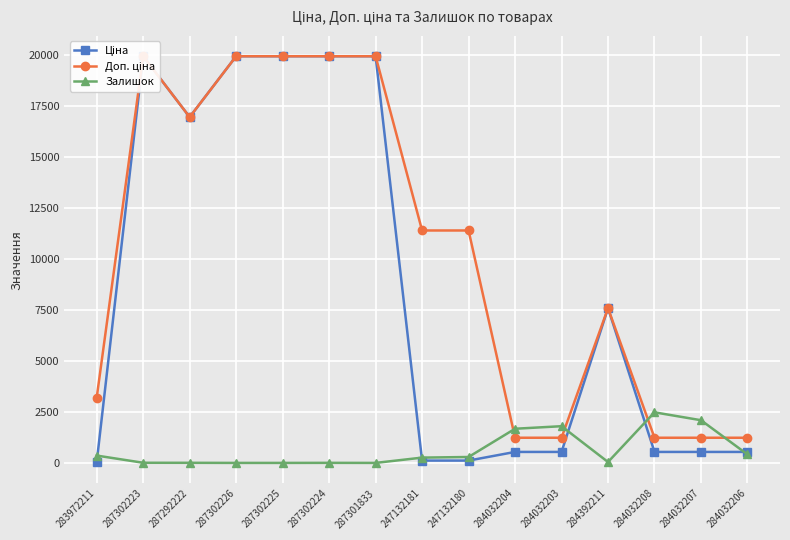

Rank the series by their maximum value, from highest to lowest.

Ціна, Доп. ціна, Залишок